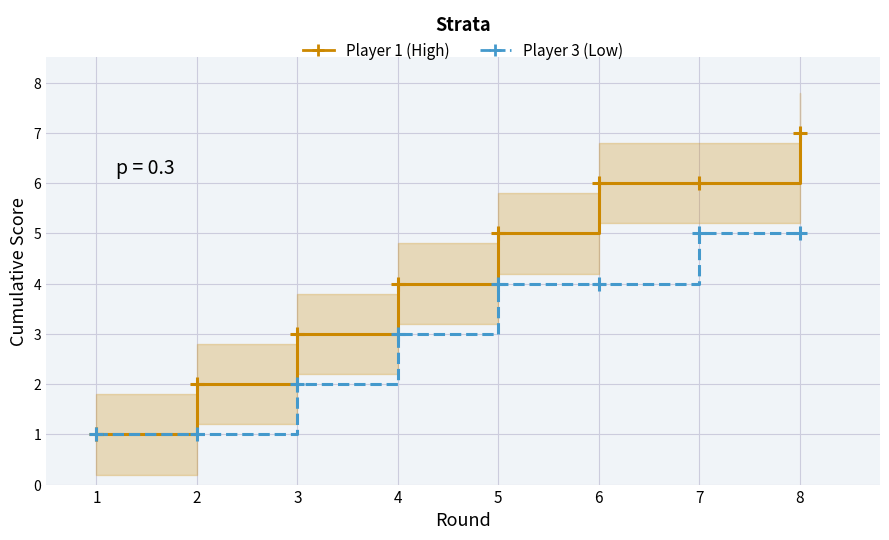

Read the Player 3 (Low) value at 1.

1